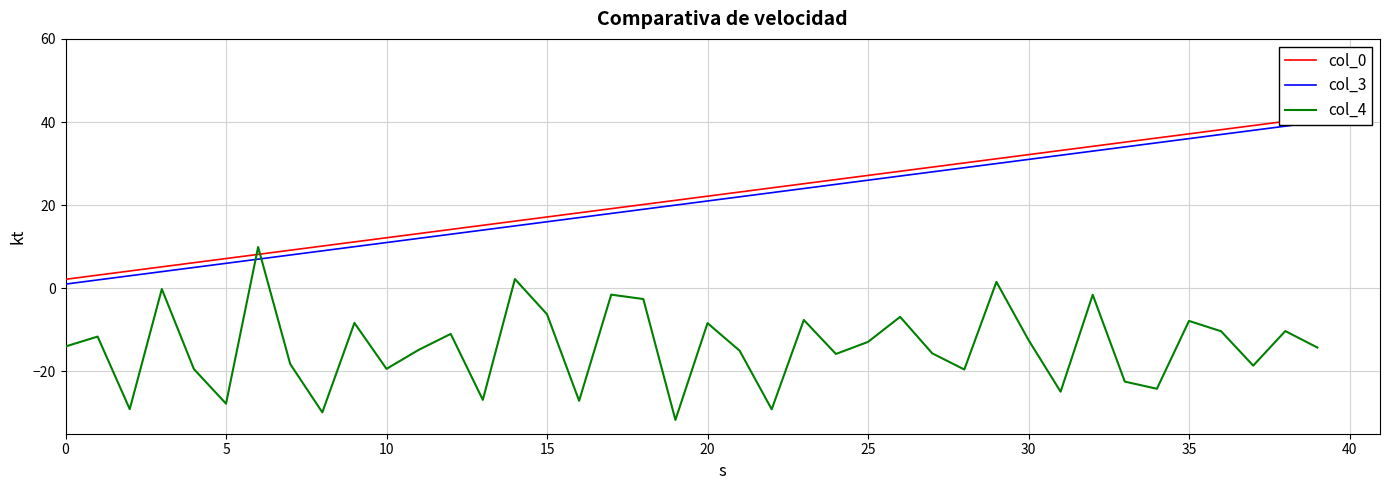

At how many categories does at least one series exceed -25?

40